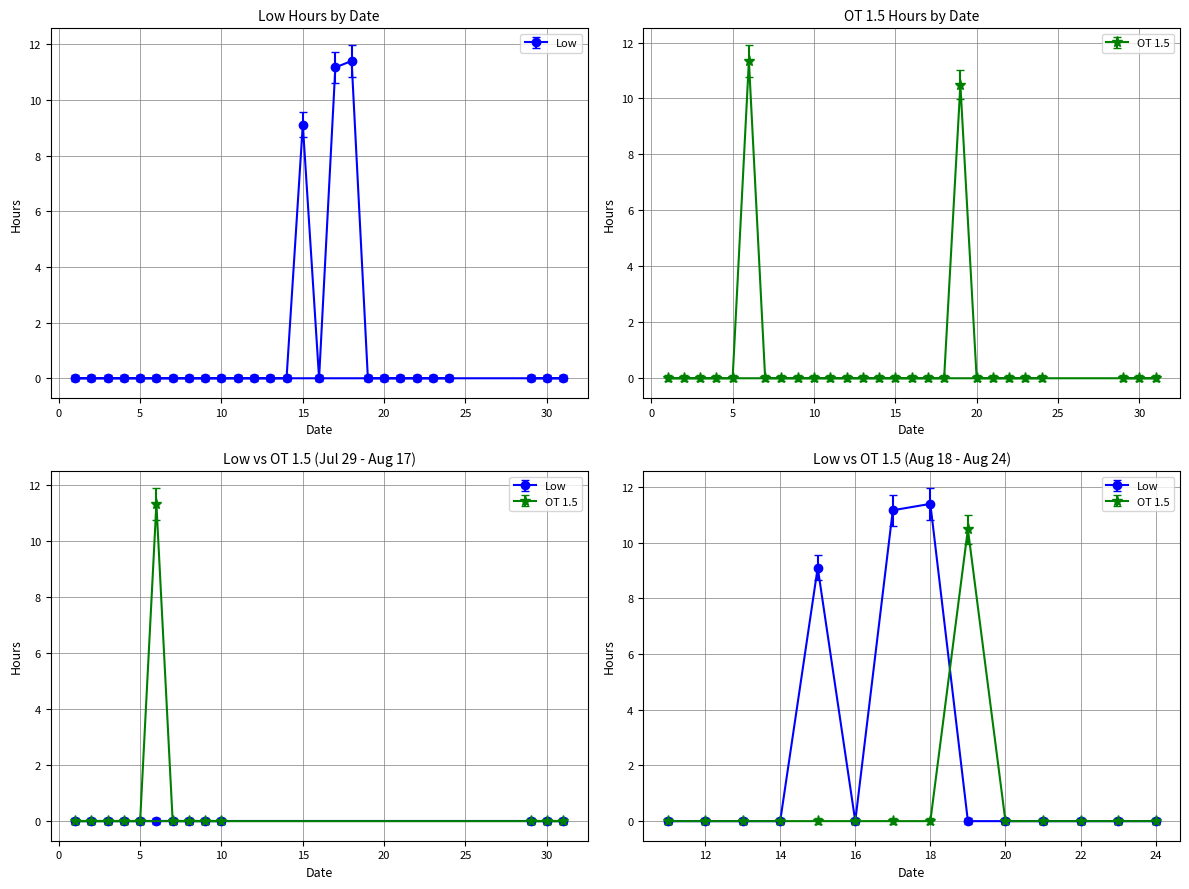

What is the difference between the maximum and minimum values in the OT 1.5 series?

11.3